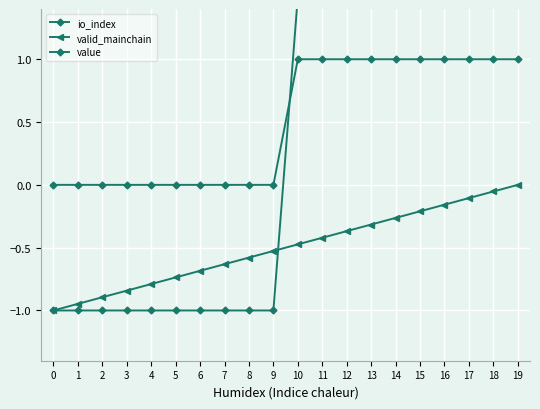

Reading left to right, what are all the values shown in this chart?

io_index: 0=0.0	1=0.0	2=0.0	3=0.0	4=0.0	5=0.0	6=0.0	7=0.0	8=0.0	9=0.0	10=1.0	11=1.0	12=1.0	13=1.0	14=1.0	15=1.0	16=1.0	17=1.0	18=1.0	19=1.0
valid_mainchain: 0=-1.0	1=-0.9	2=-0.9	3=-0.8	4=-0.8	5=-0.7	6=-0.7	7=-0.6	8=-0.6	9=-0.5	10=-0.5	11=-0.4	12=-0.4	13=-0.3	14=-0.3	15=-0.2	16=-0.2	17=-0.1	18=-0.1	19=0.0
value: 0=-1.0	1=-1.0	2=-1.0	3=-1.0	4=-1.0	5=-1.0	6=-1.0	7=-1.0	8=-1.0	9=-1.0	10=1.5	11=1.5	12=1.5	13=1.5	14=1.5	15=1.5	16=1.5	17=1.5	18=1.5	19=1.5